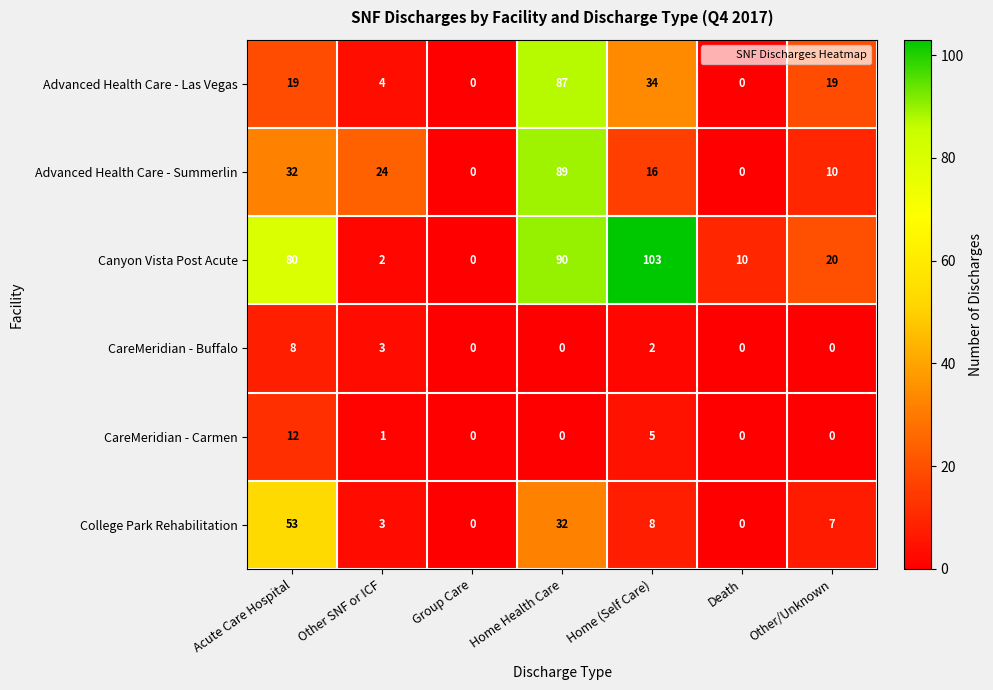

Count the number of categories in the chart.

7